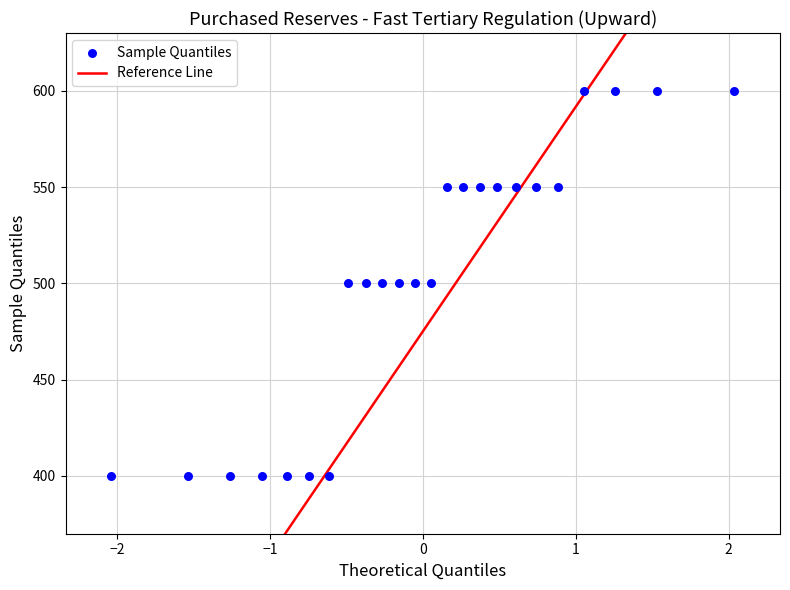

What is the range of Y values (max minus min)?

200